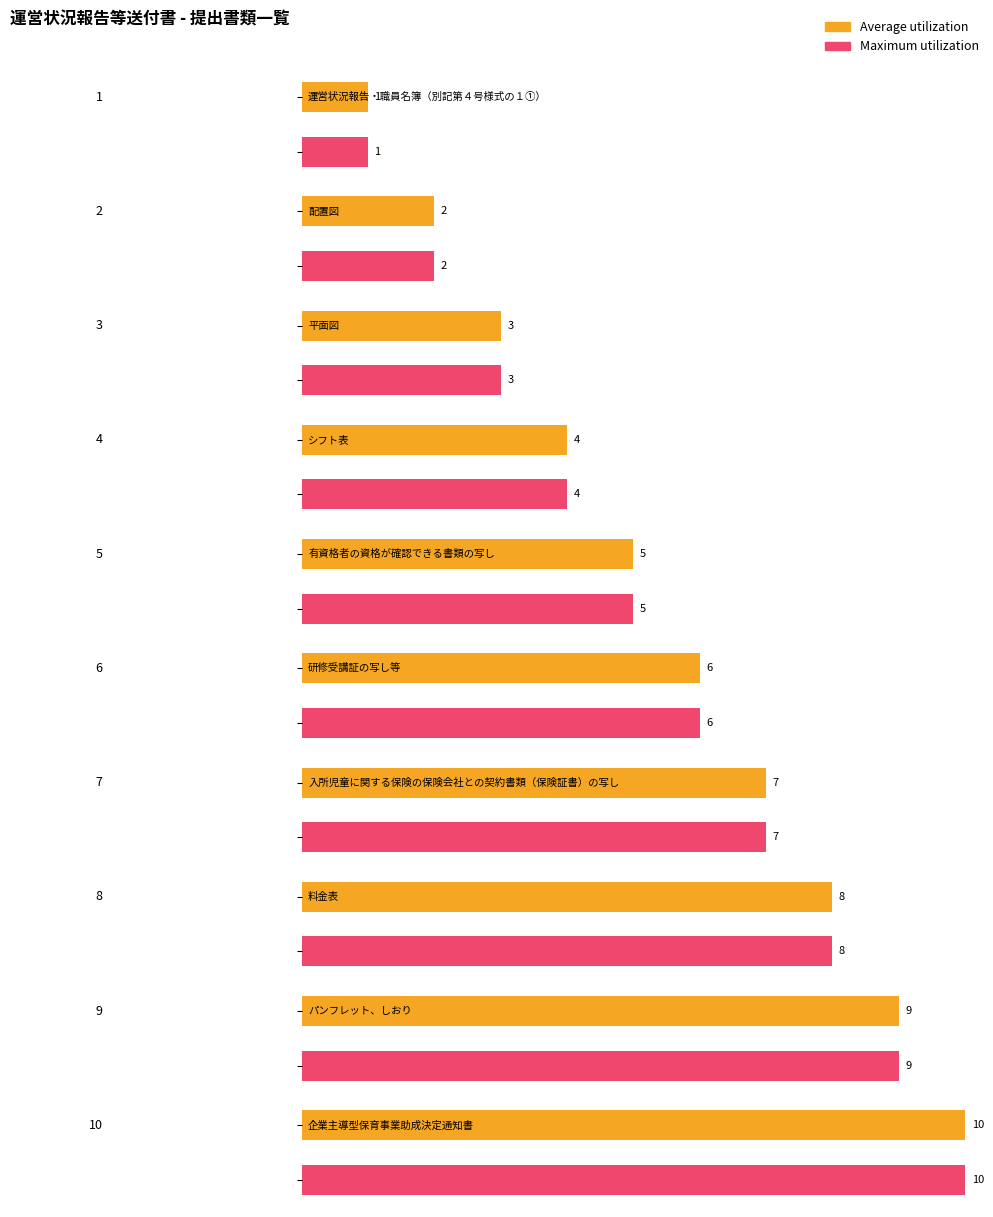

At 2, list the series in order from smallest to largest.

Average utilization, Maximum utilization